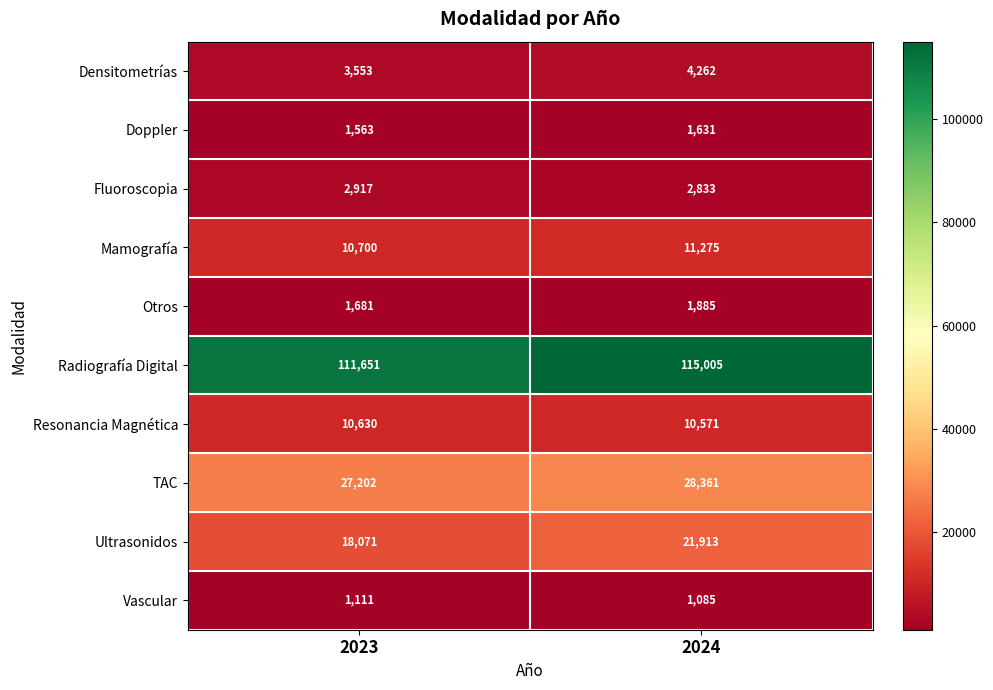

What is the spread (max minus min) of values at 2023?

110540